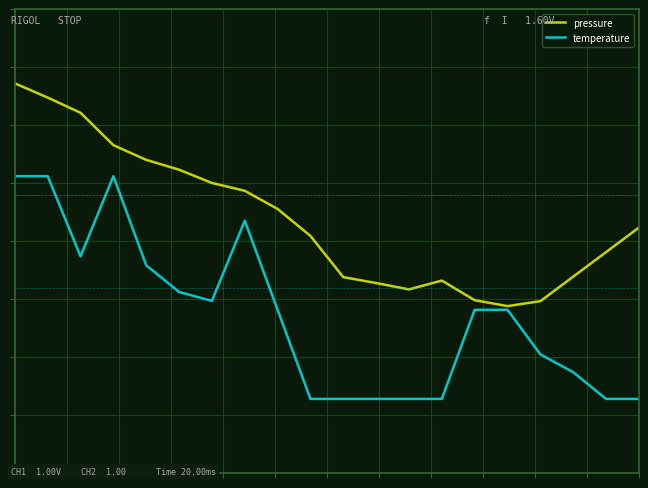

What are all the series names shown in the legend?

pressure, temperature